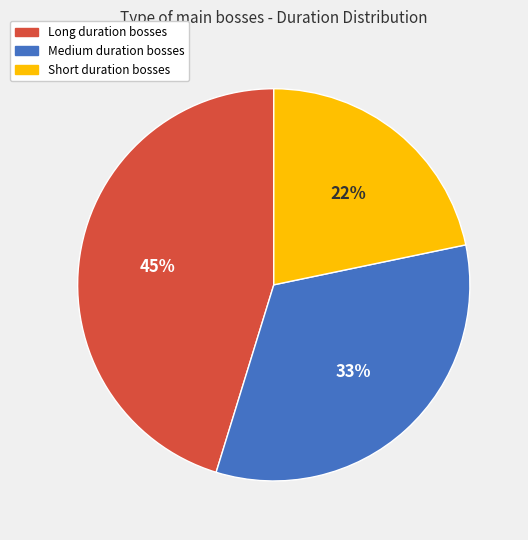

Do Medium duration bosses and Long duration bosses together represent more than half of the pie?

Yes